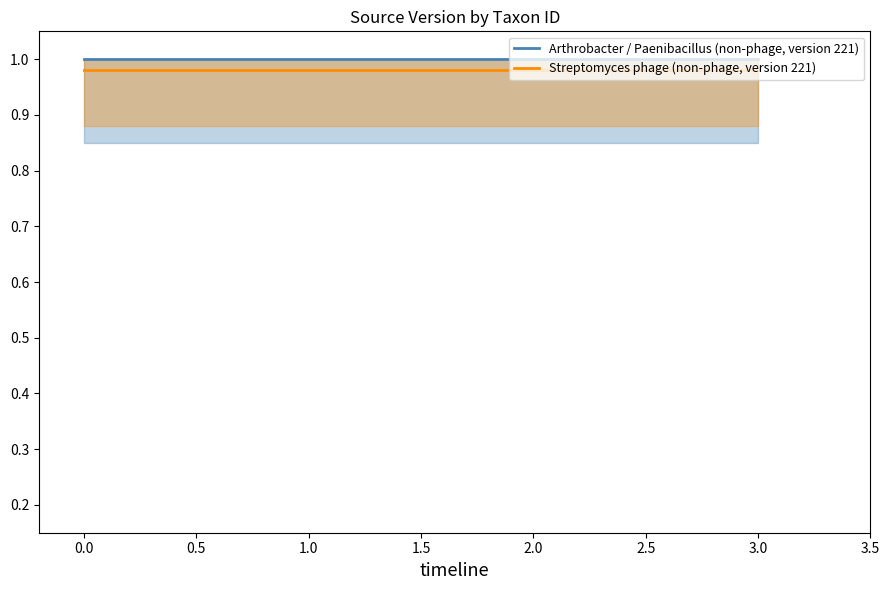

Reading left to right, extract all data points from this chart.

Arthrobacter / Paenibacillus (non-phage, version 221): 1.0	1.0	1.0	1.0	1.0	1.0	1.0
Streptomyces phage (non-phage, version 221): 1.0	1.0	1.0	1.0	1.0	1.0	1.0